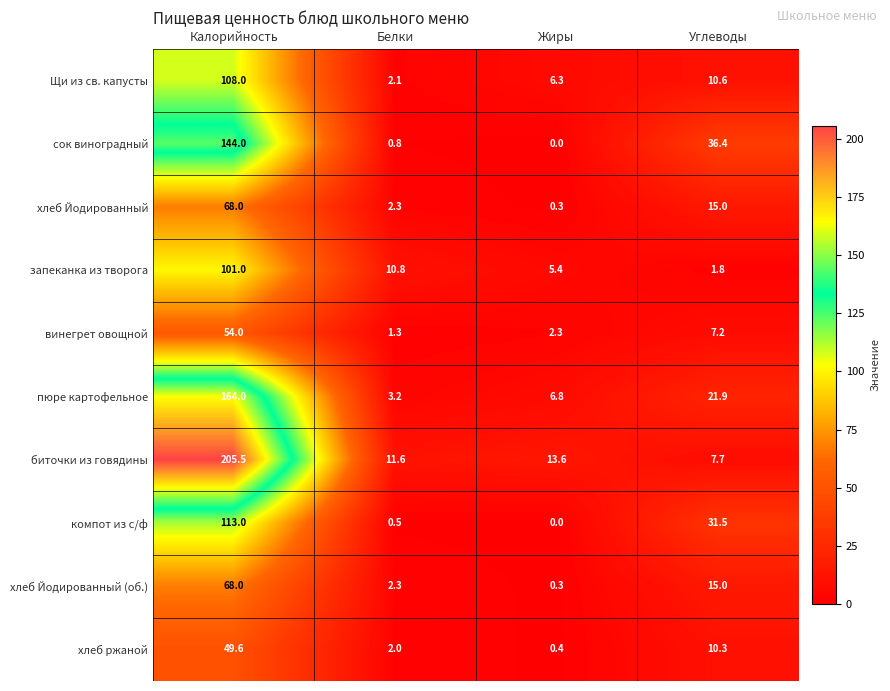

What is the average value of the хлеб ржаной series?

15.6